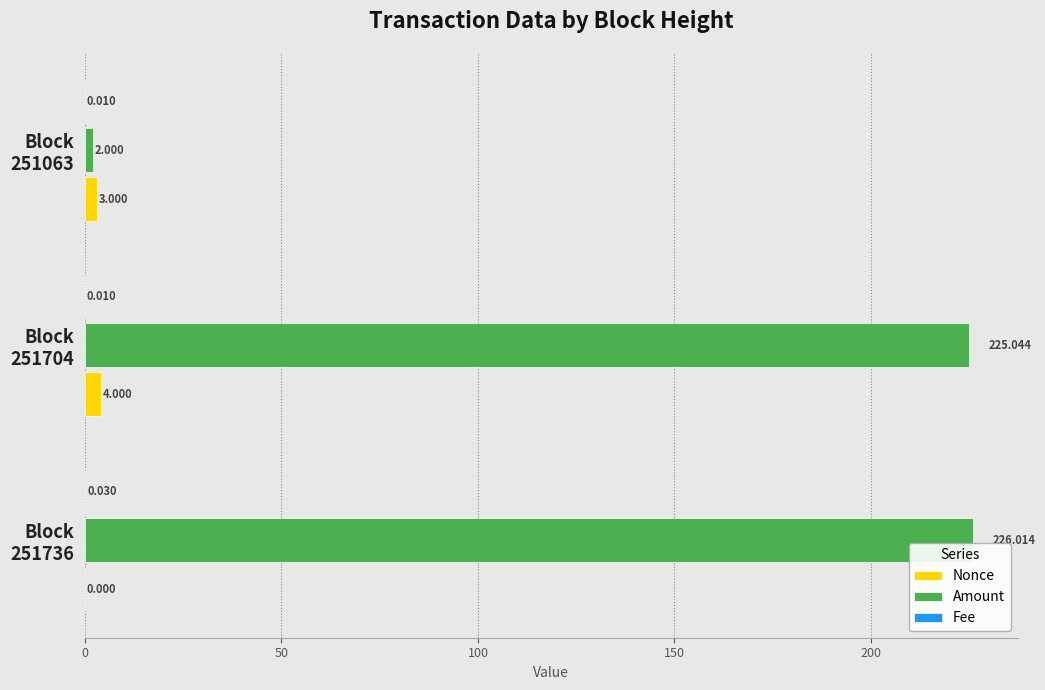

Which series has the largest total across all categories?

Amount